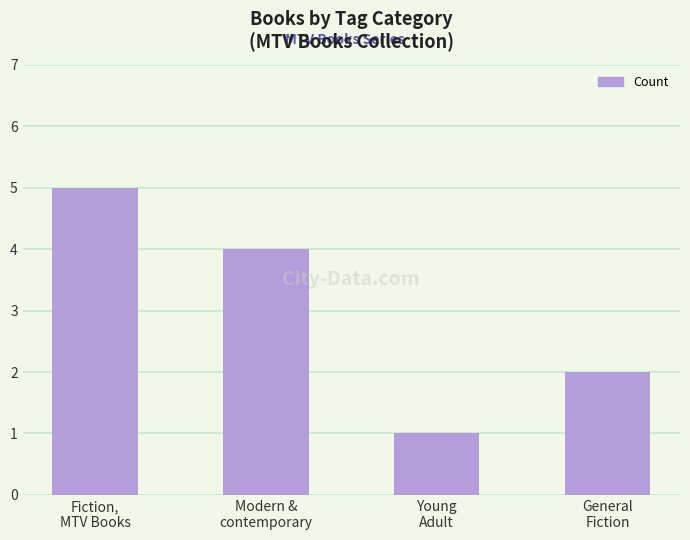

What is the sum of all values?

12